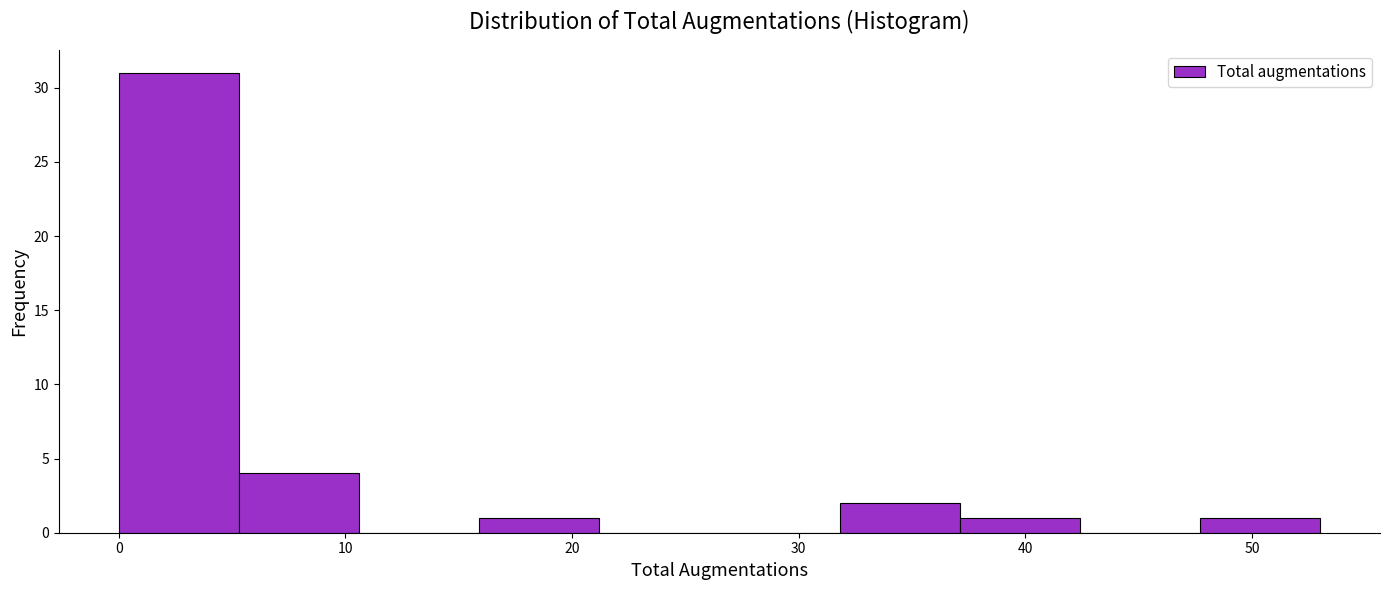

Over which range of the x-axis is the bar tallest?

0.0 to 5.3